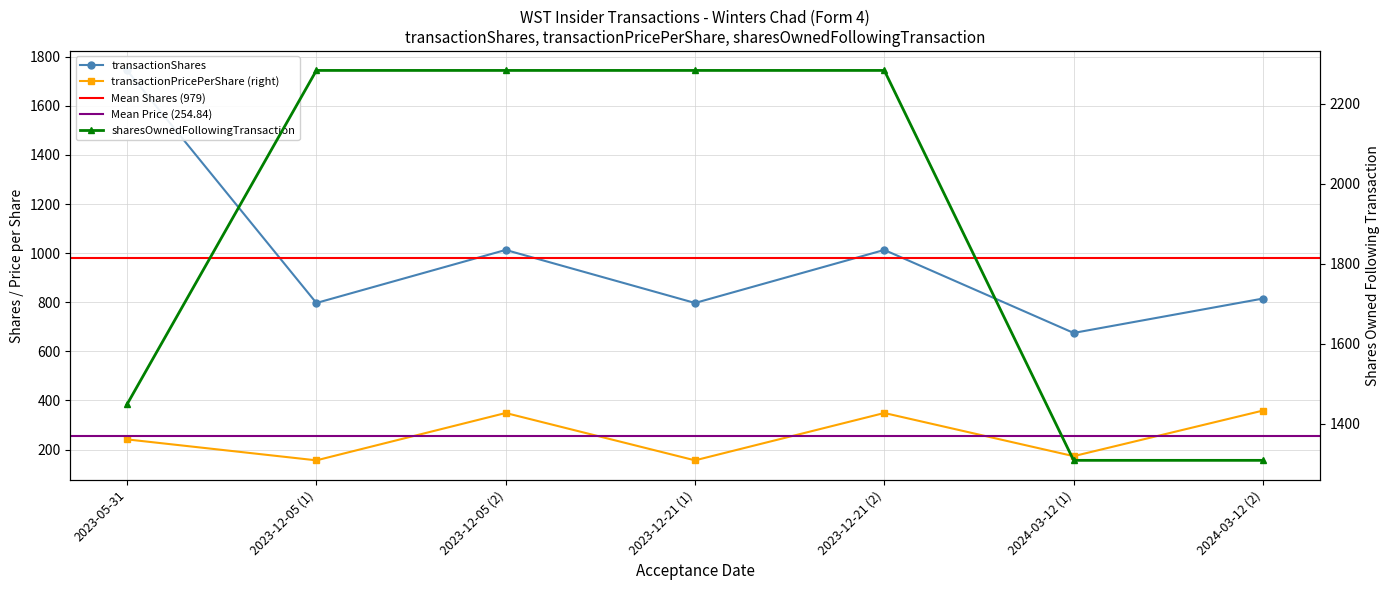

At which category is the sum across all series the highest?

2023-12-05 (2)